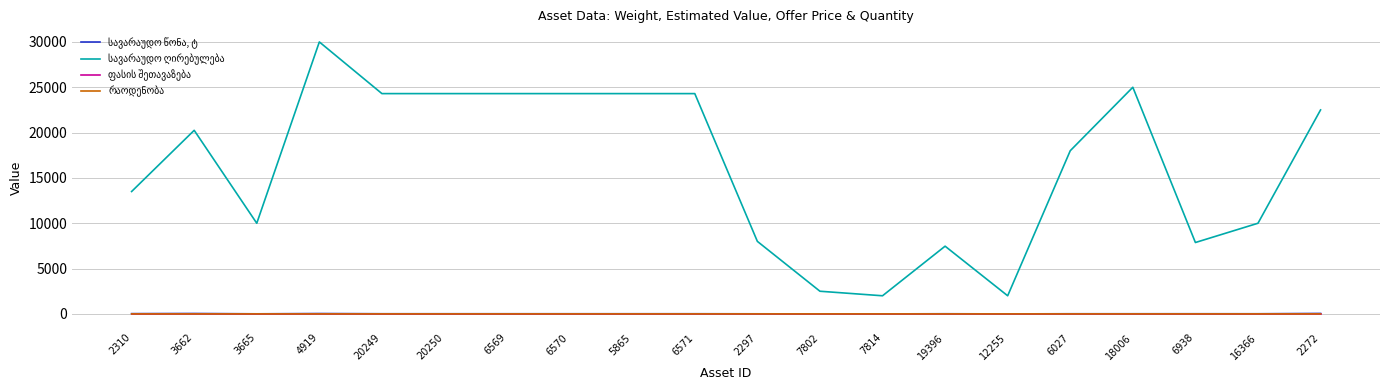

At which category is the sum across all series the highest?

4919